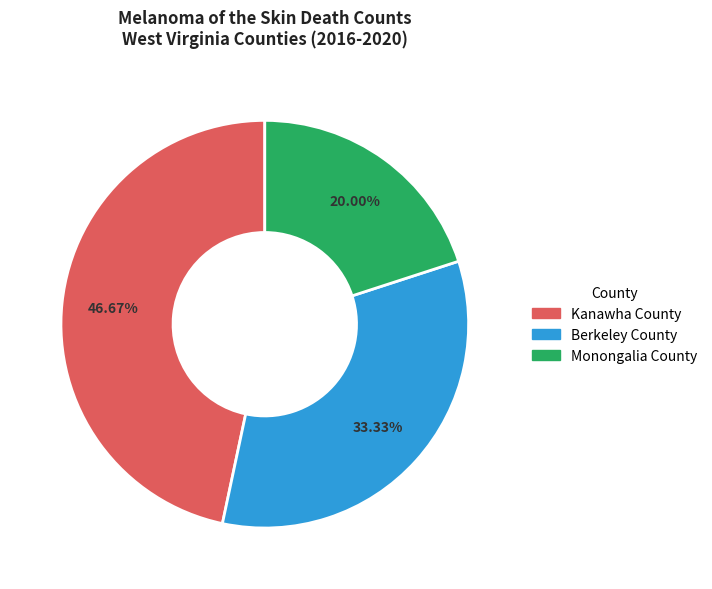

What percentage is the Kanawha County slice, to the nearest percent?

47%